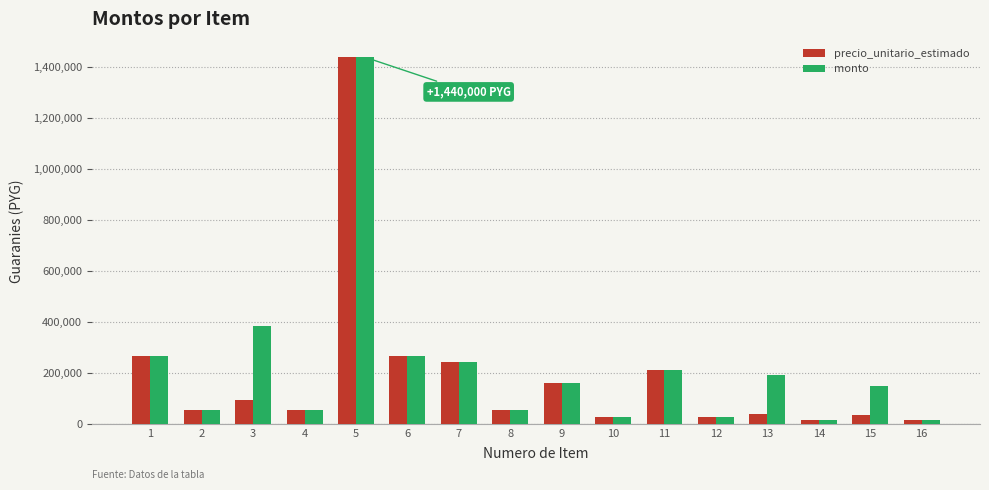

At how many categories does at least one series exceed 525662?

1